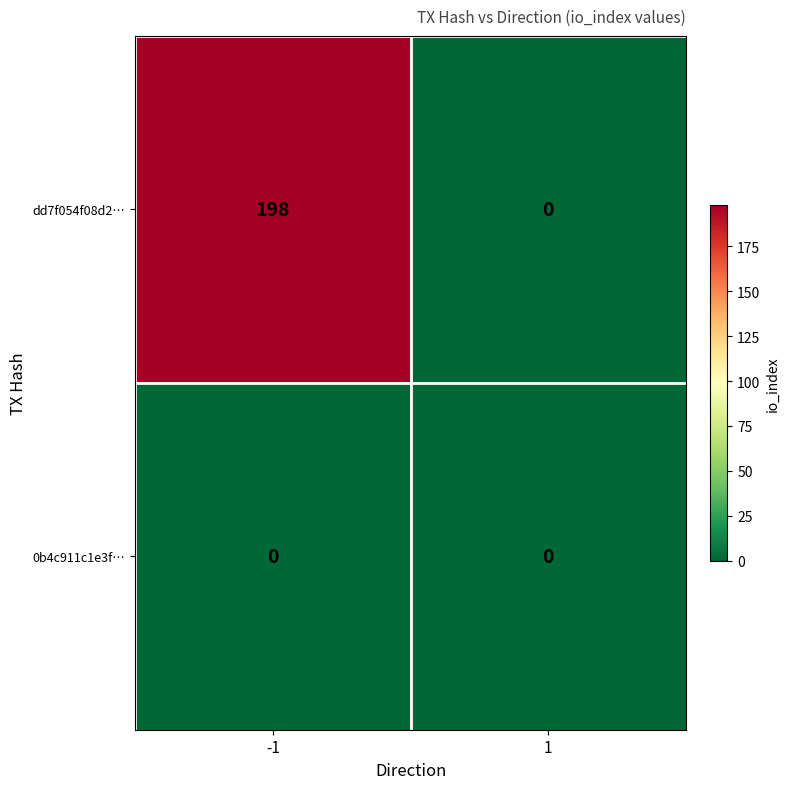

The value of dd7f054f08d2… at 1 is -69. True or false?

False